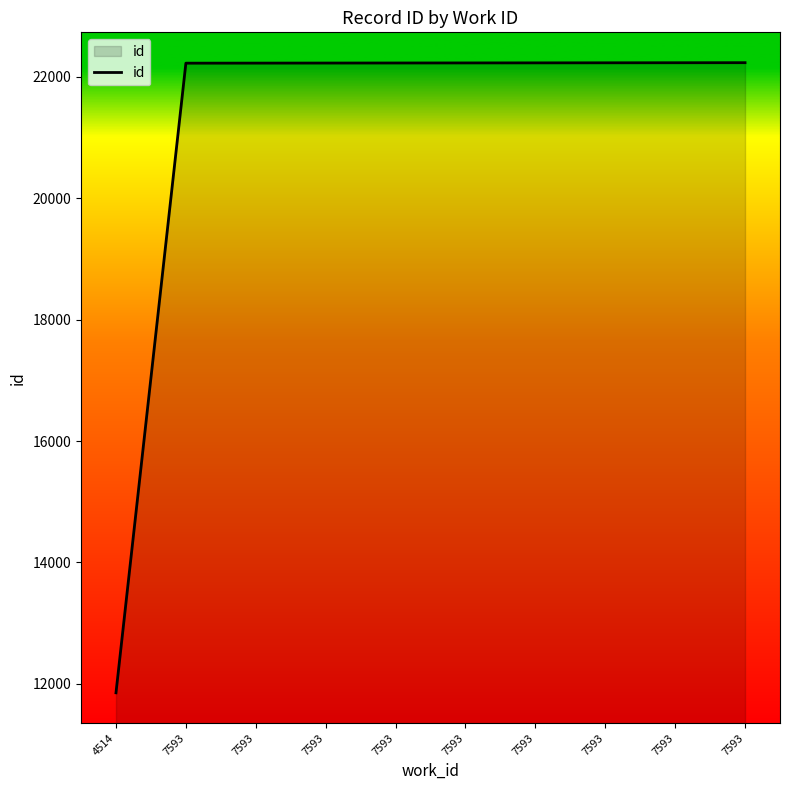

What is the value of the 2nd point from the left?

22225